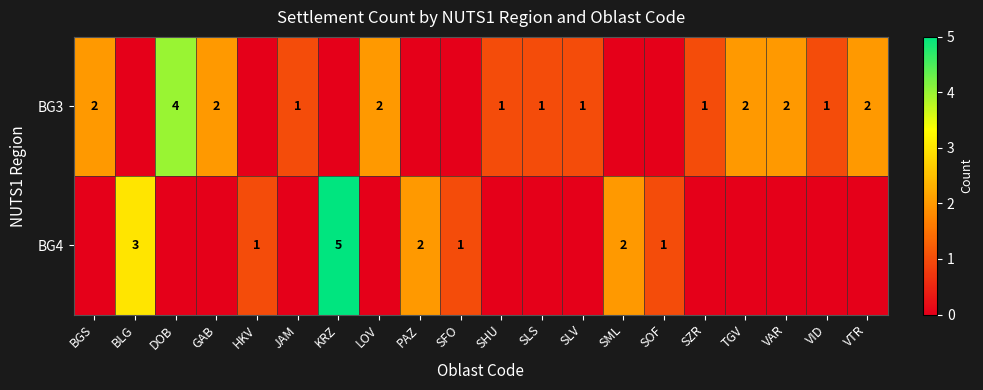

Which series has the largest range (max minus min)?

row_1